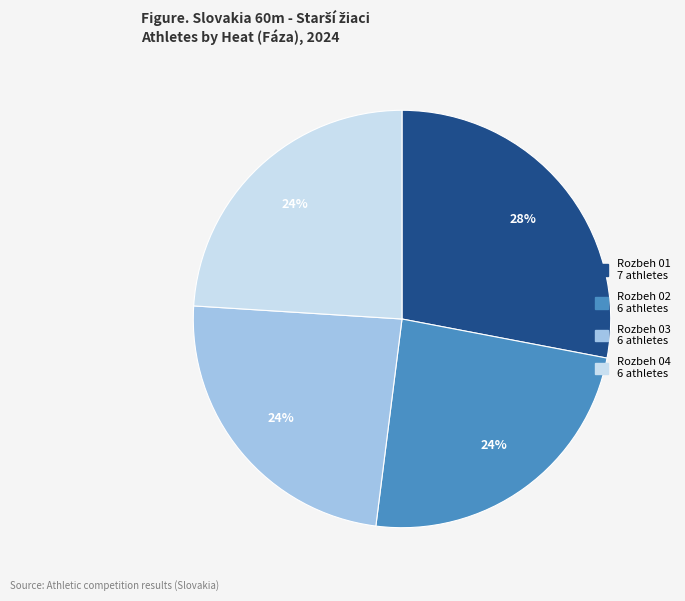

Is the sum of Rozbeh 01 and Rozbeh 04 greater than half?

Yes